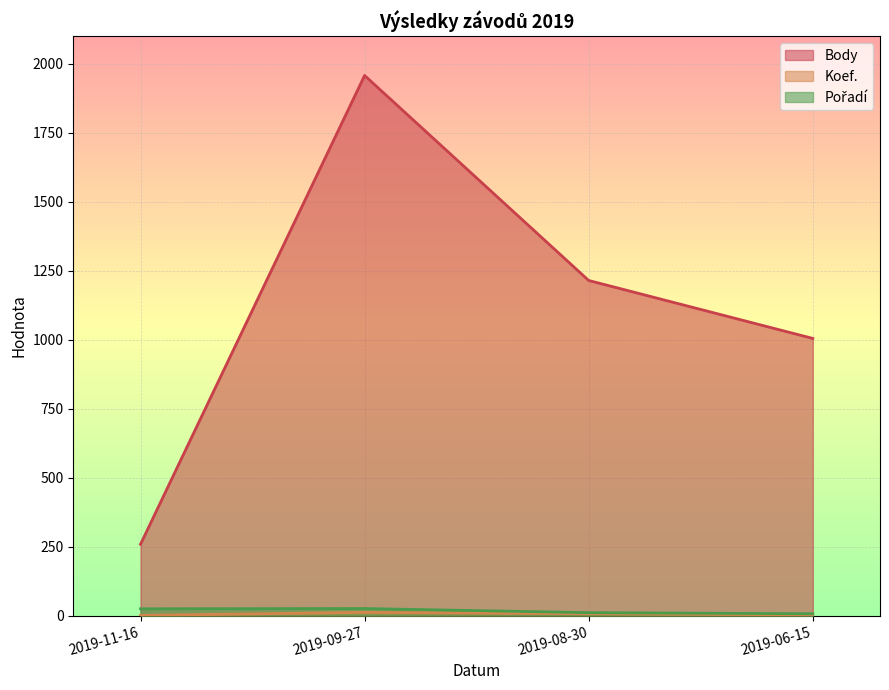

The value of Koef. at 2019-11-16 is 1. True or false?

True